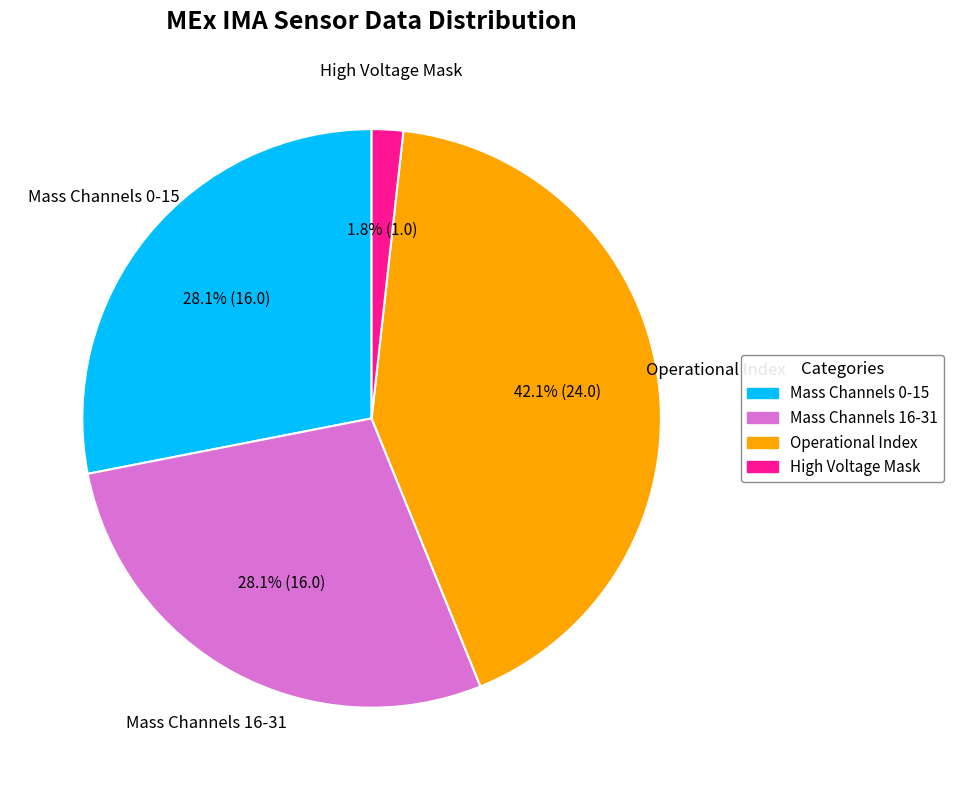

How many segments does this pie chart have?

4